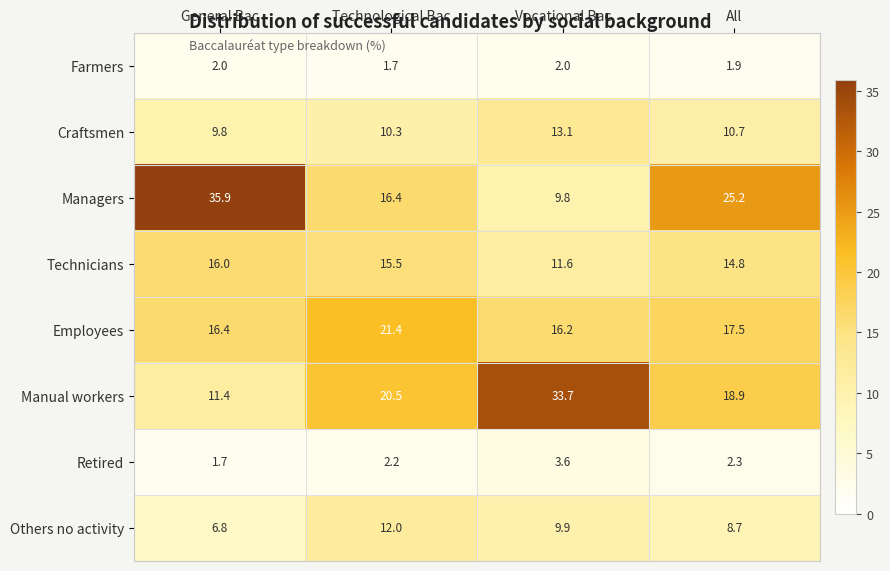

How many Technicians values are between 14 and 16?

3